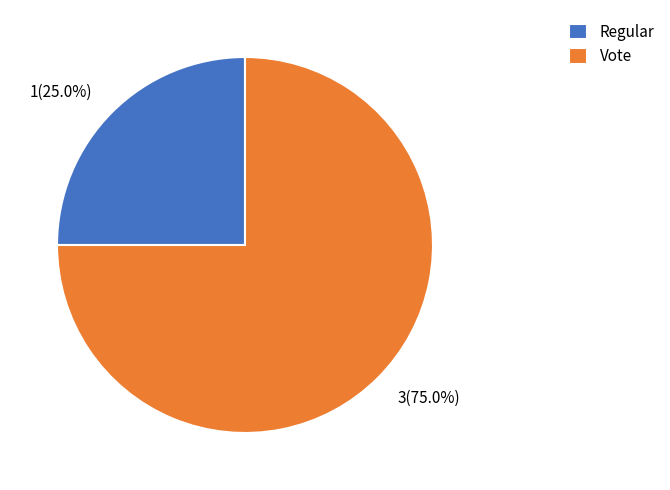

Rank the categories by value from highest to lowest.

Vote, Regular